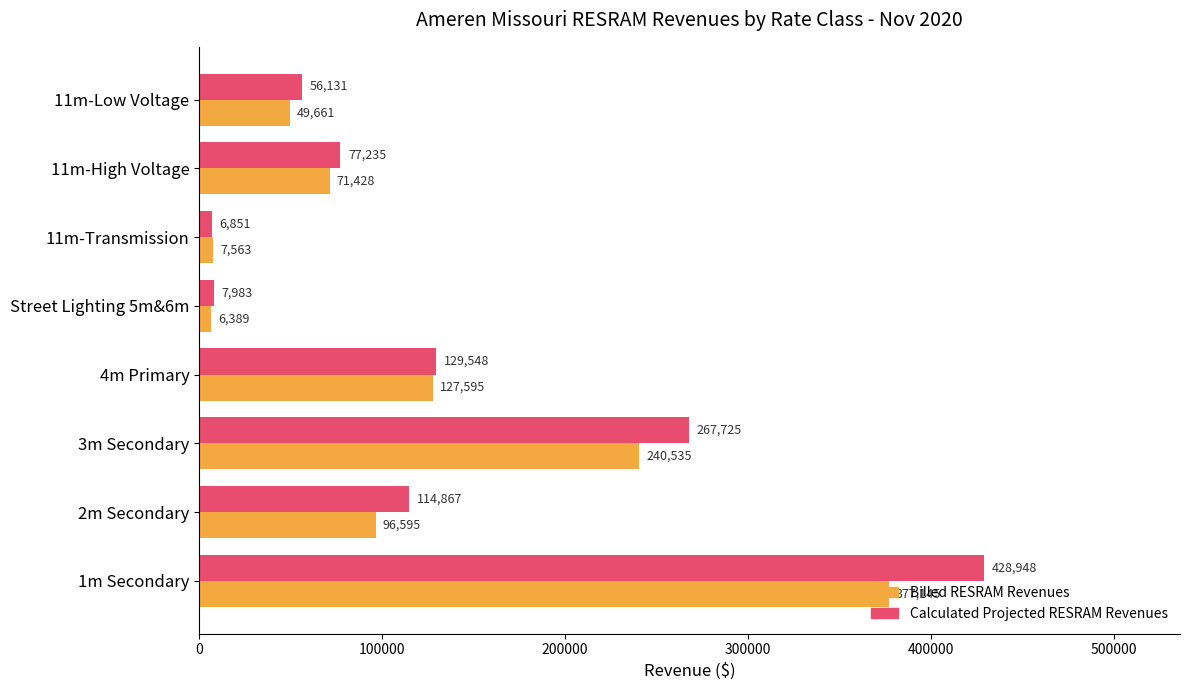

Which series has the widest spread of values?

Calculated Projected RESRAM Revenues